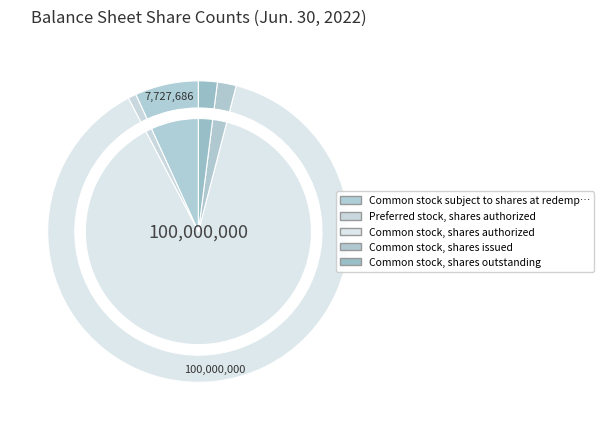

What percentage is the Preferred stock, shares authorized slice, to the nearest percent?

1%